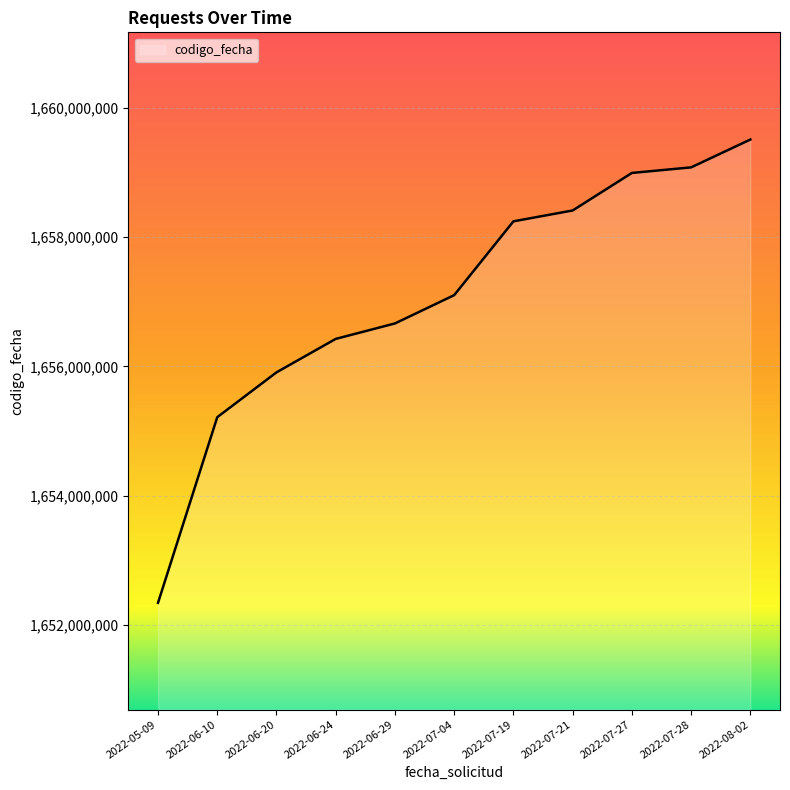

Does the chart have visible grid lines?

Yes